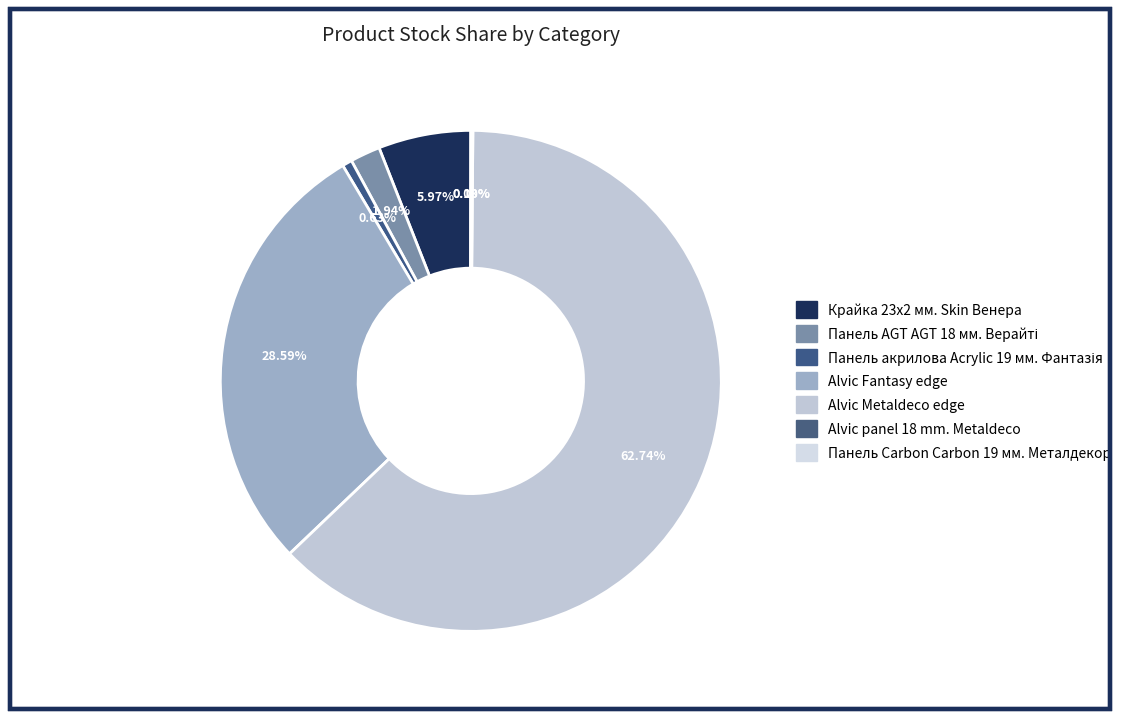

Count the number of slices in the pie.

7